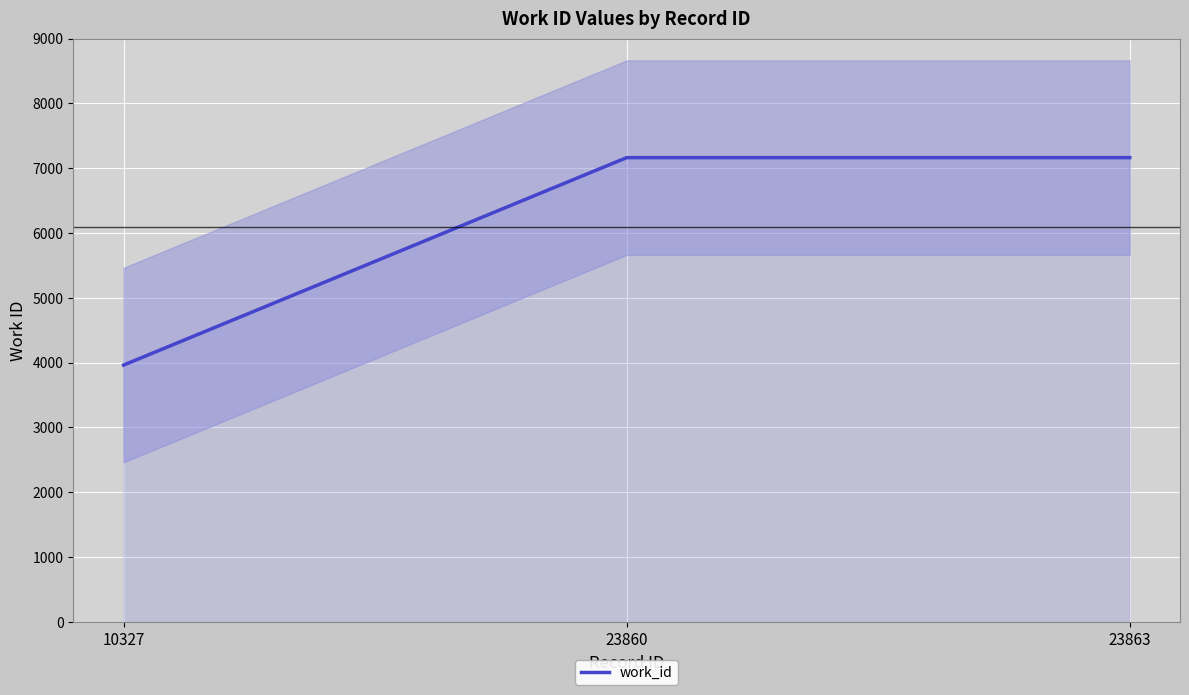

How many lines are shown in the chart?

1